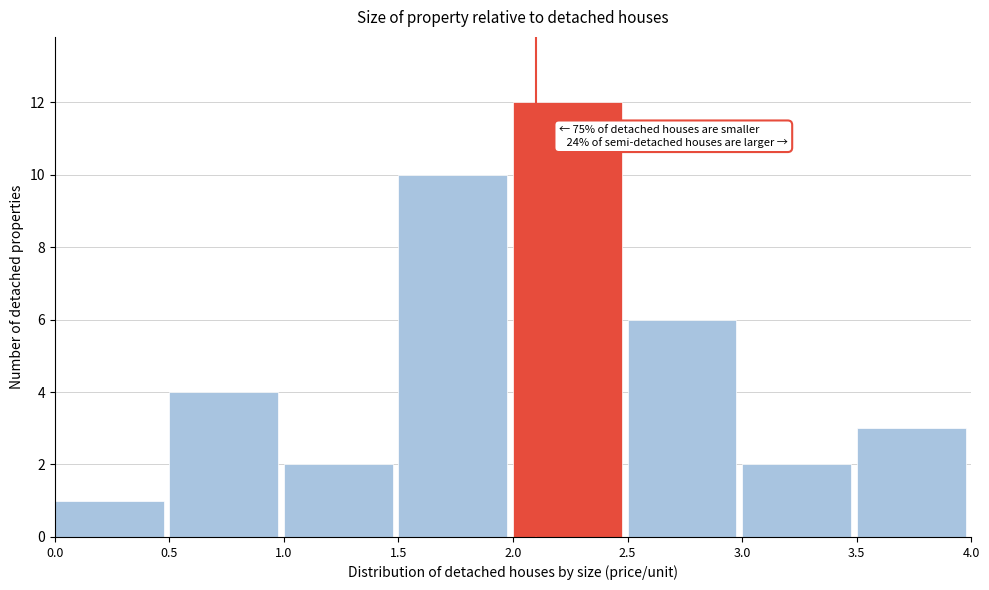

Which range on the x-axis has the tallest bar?

2.0 to 2.5